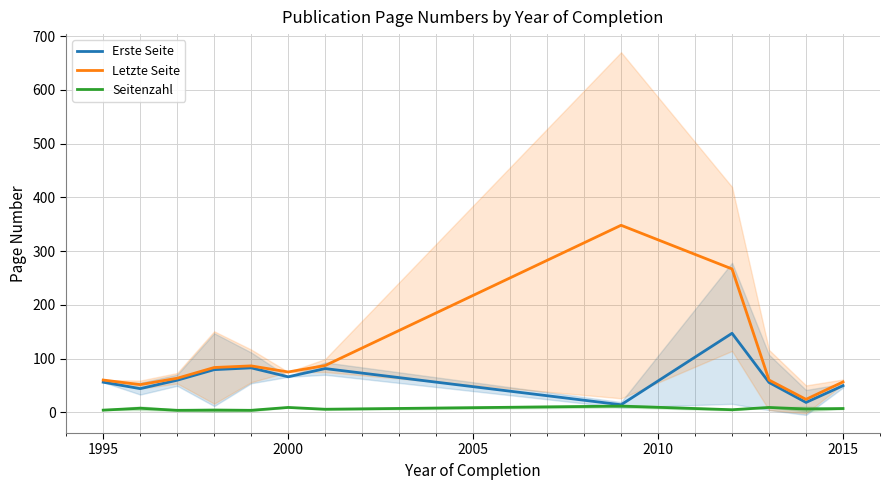

True or false: Letzte Seite and Seitenzahl intersect in this chart.

False